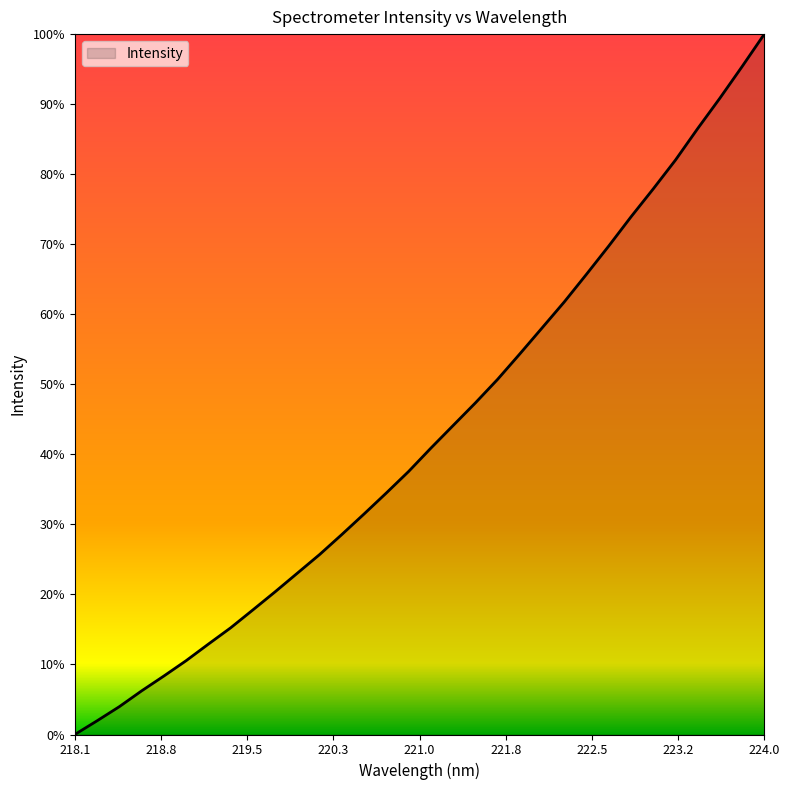

Which label corresponds to the largest value in the chart?

224.0